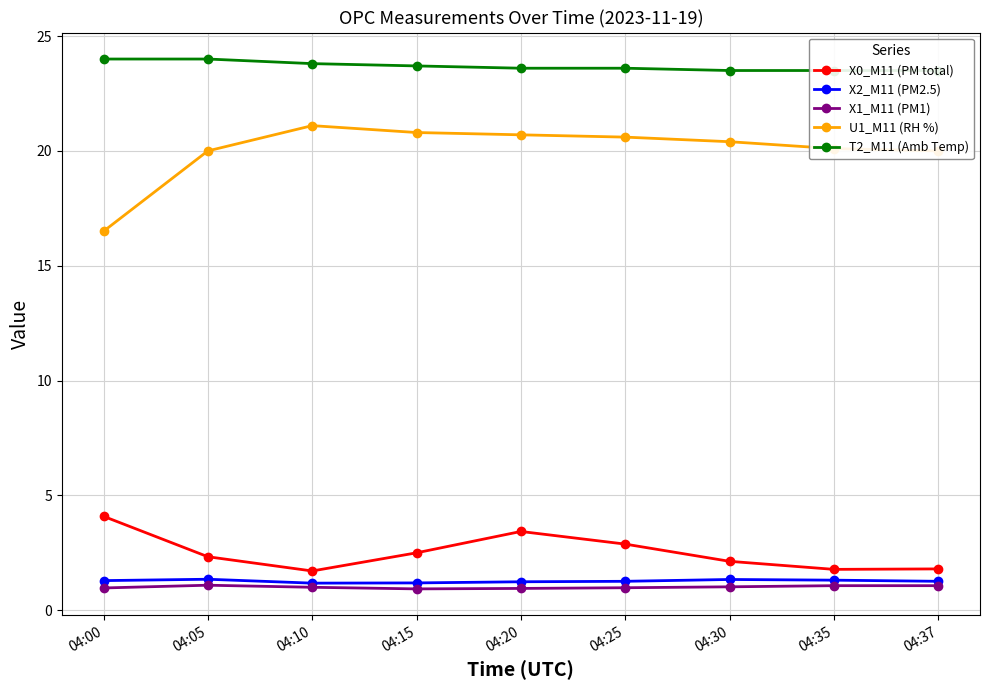

The X2_M11 (PM2.5) series shows 1.3 at 04:30. True or false?

True